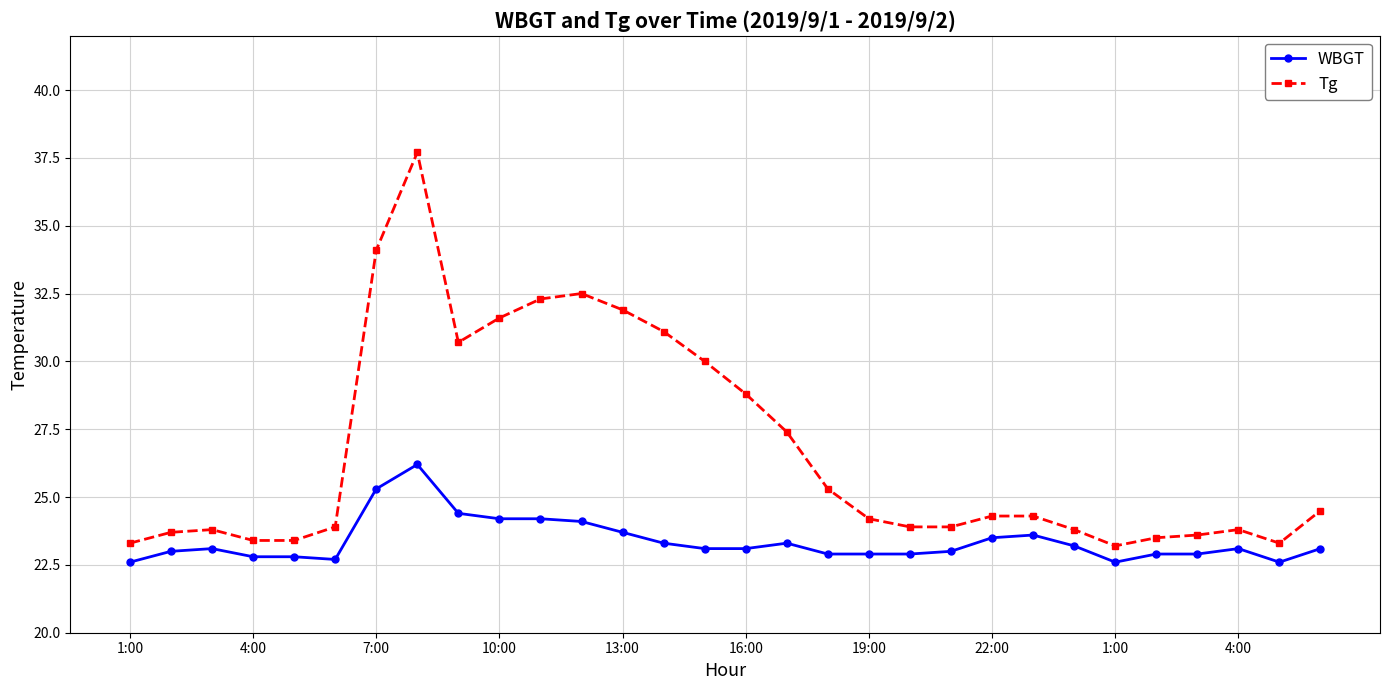

What are all the series names shown in the legend?

WBGT, Tg